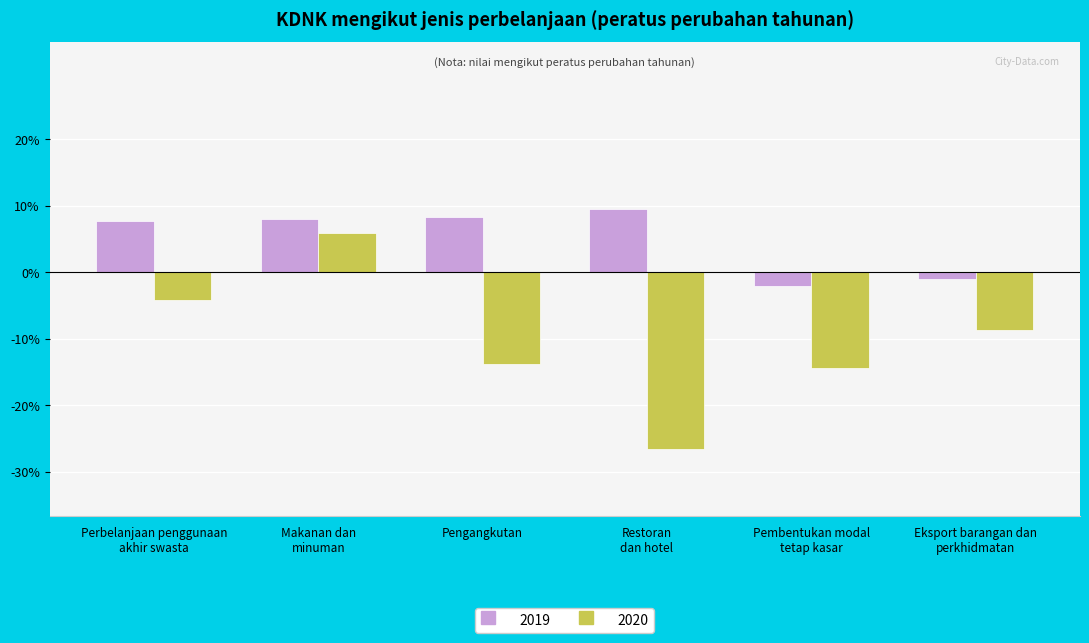

What is the label of the 6th bar from the right?

Perbelanjaan penggunaan
akhir swasta